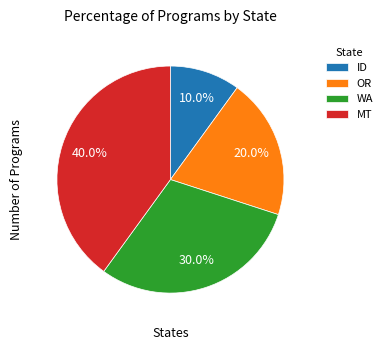

Which has a higher value, OR or MT?

MT